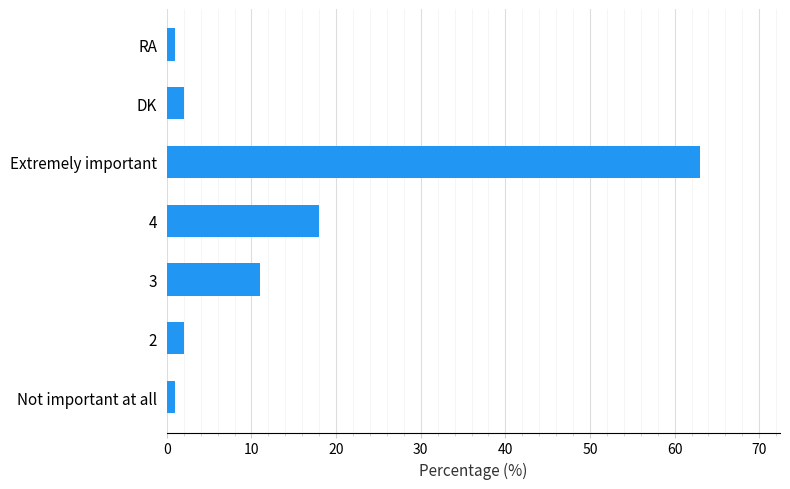

What is the average value?

14